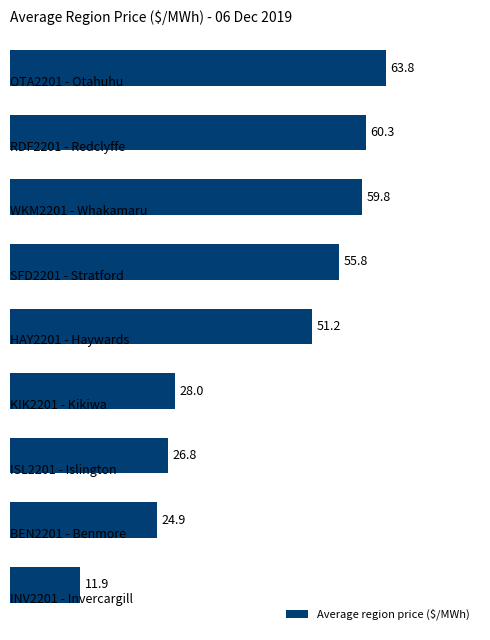

What is the average value?

42.5